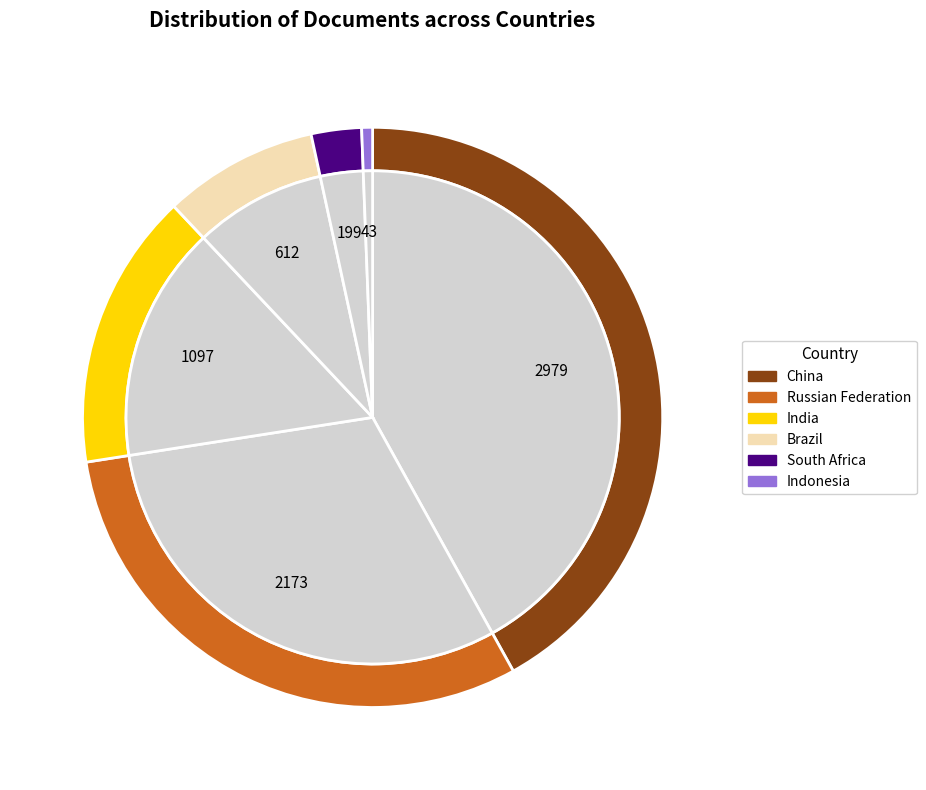

The Indonesia slice represents 1% of the pie. True or false?

True